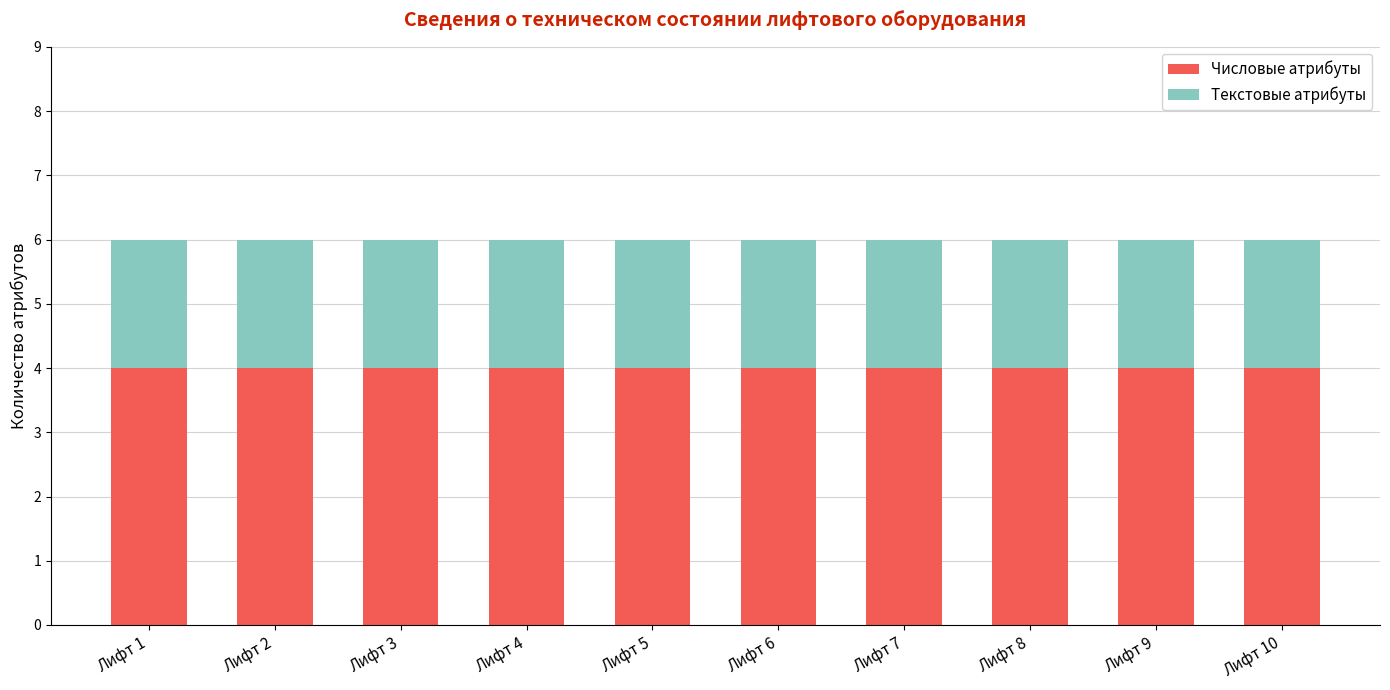

The Числовые атрибуты series shows 4 at Лифт 10. True or false?

True